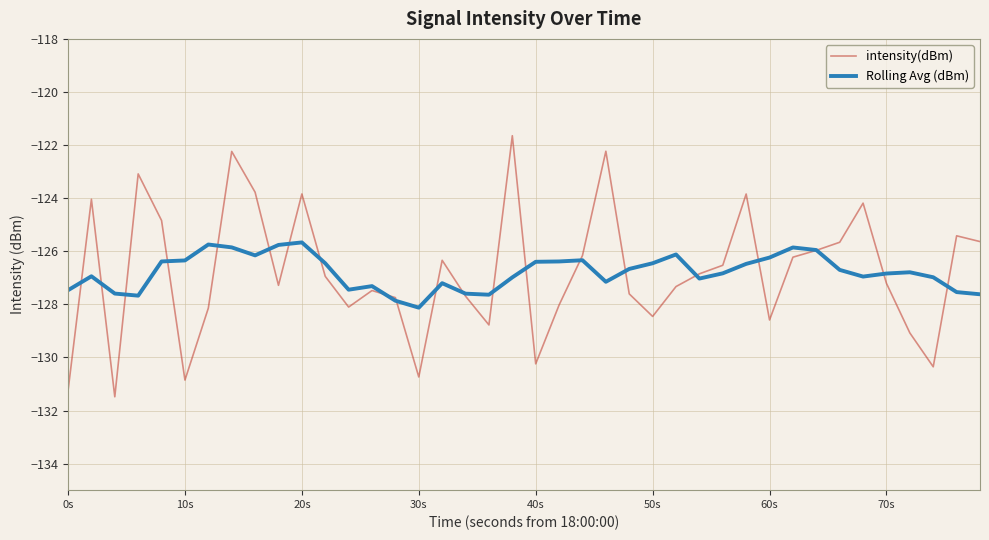

List the series in order of their peak value, lowest first.

Rolling Avg (dBm), intensity(dBm)